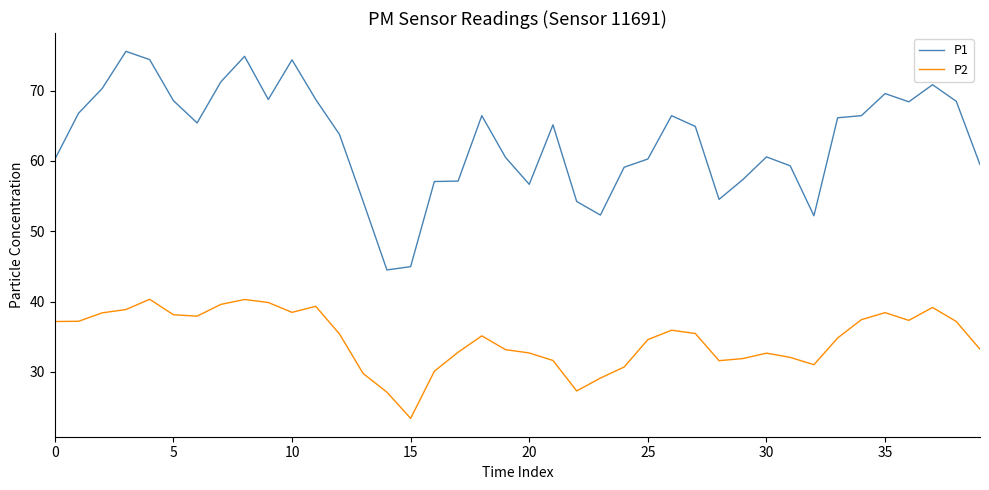

What is the maximum value for P1?

75.6